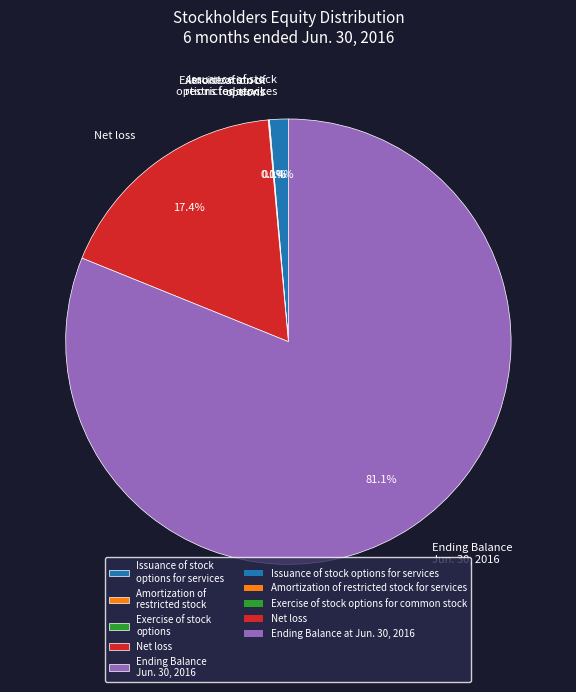

To the nearest percent, what is the difference between the largest and smallest slice percentages?

81%